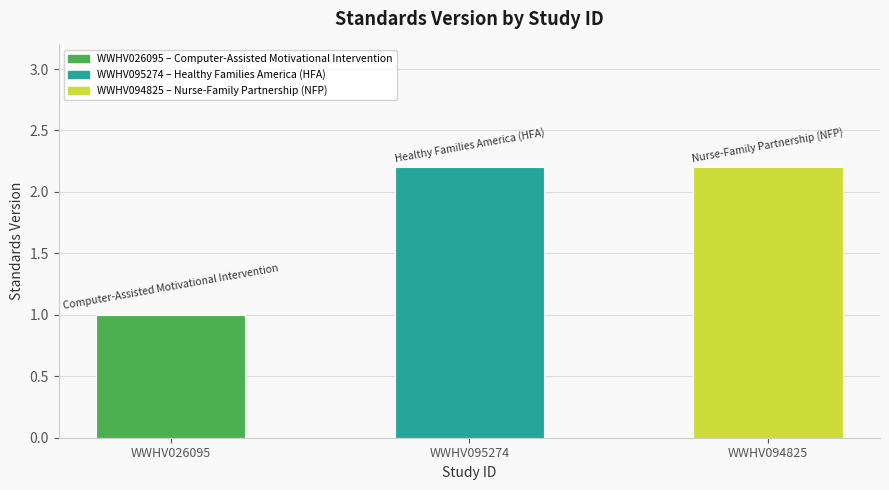

What is the change in value from WWHV026095 to WWHV094825?

+1.2